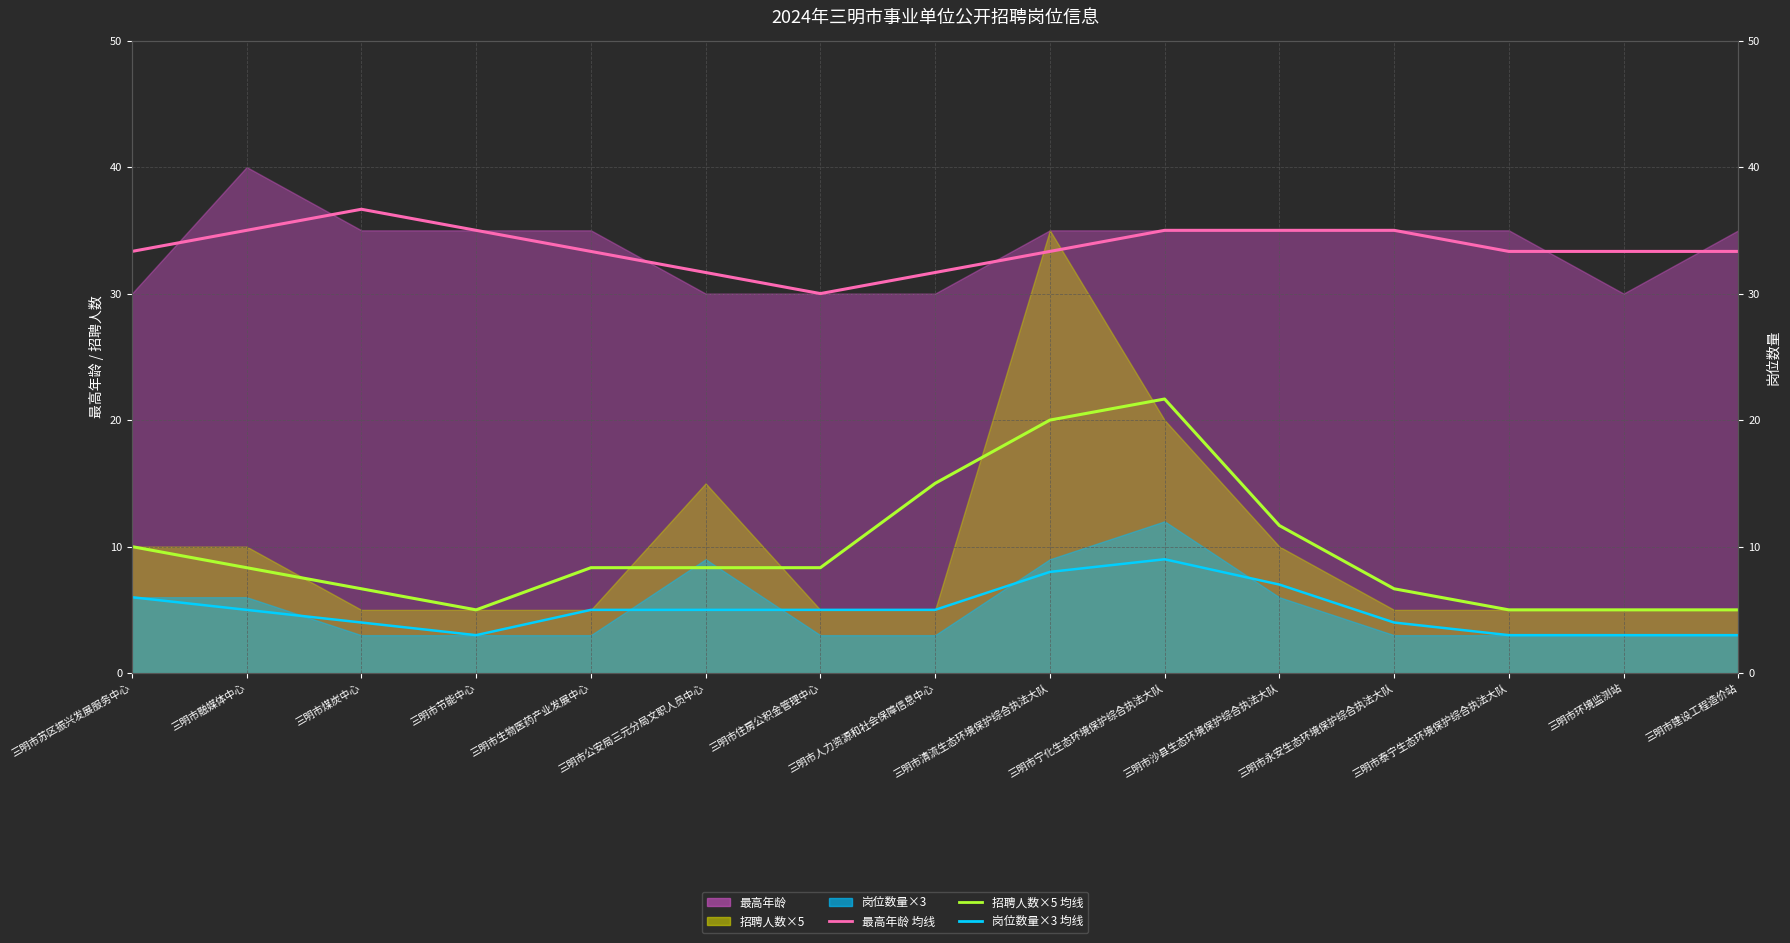

List the labels in order of 岗位数量×3 均线 value, largest first.

三明市宁化生态环境保护综合执法大队, 三明市清流生态环境保护综合执法大队, 三明市沙县生态环境保护综合执法大队, 三明市苏区振兴发展服务中心, 三明市融媒体中心, 三明市生物医药产业发展中心, 三明市公安局三元分局文职人员中心, 三明市住房公积金管理中心, 三明市人力资源和社会保障信息中心, 三明市煤炭中心, 三明市永安生态环境保护综合执法大队, 三明市节能中心, 三明市泰宁生态环境保护综合执法大队, 三明市环境监测站, 三明市建设工程造价站